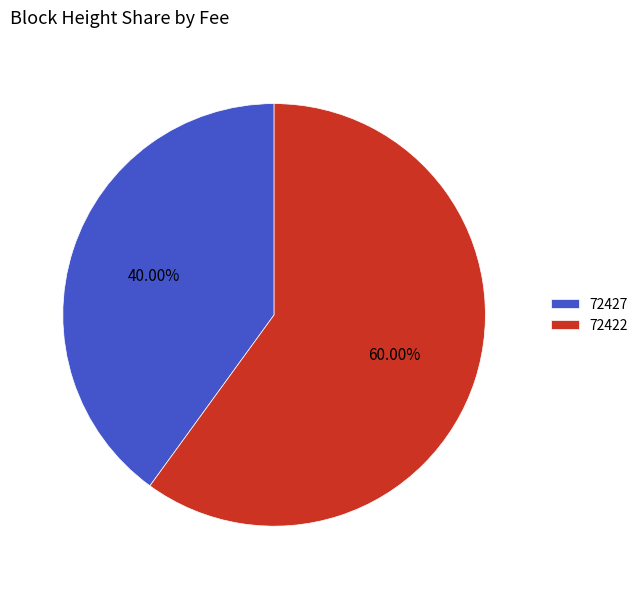

To the nearest percent, what is the difference between the largest and smallest slice percentages?

20%